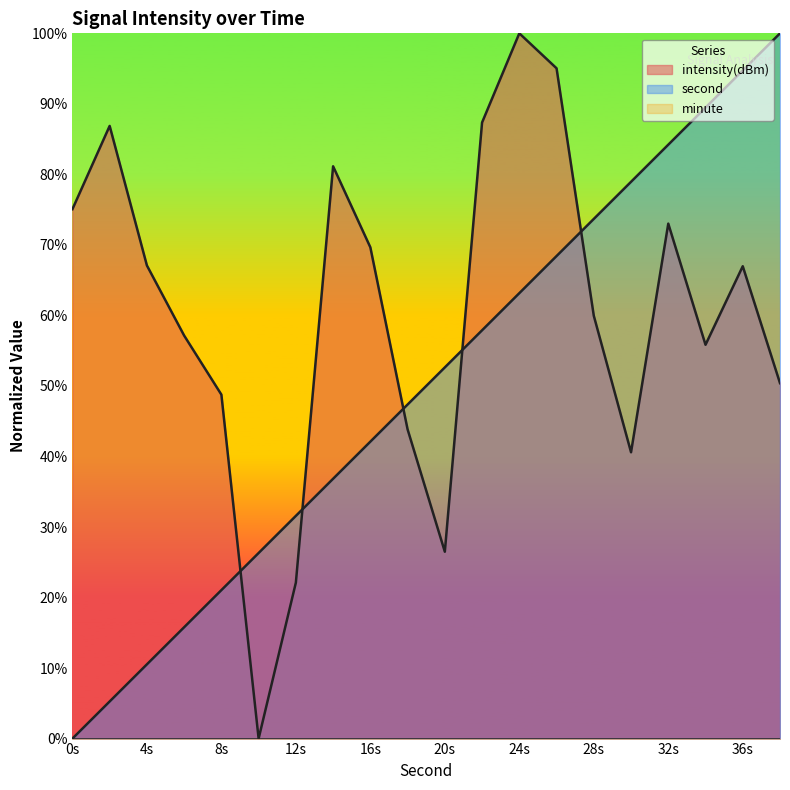

Is the value of intensity at 6 greater than the value of second at 30?

No